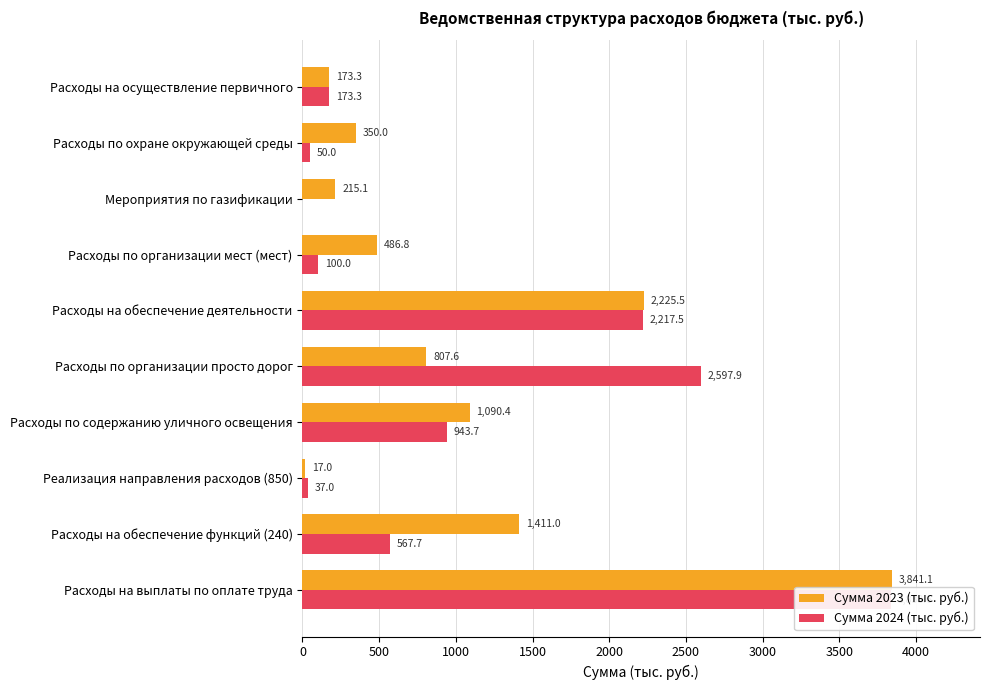

What is the difference between the highest and lowest values at Расходы на обеспечение функций (240)?

843.3